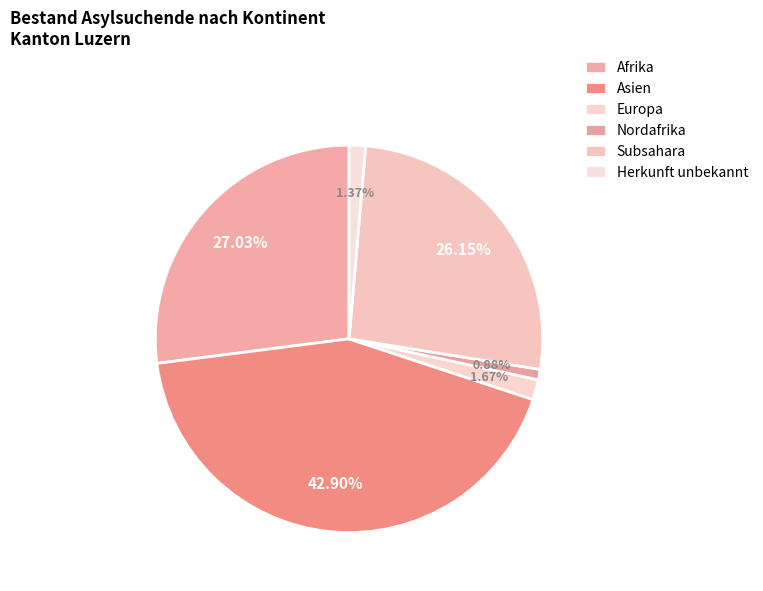

Count the number of slices in the pie.

6